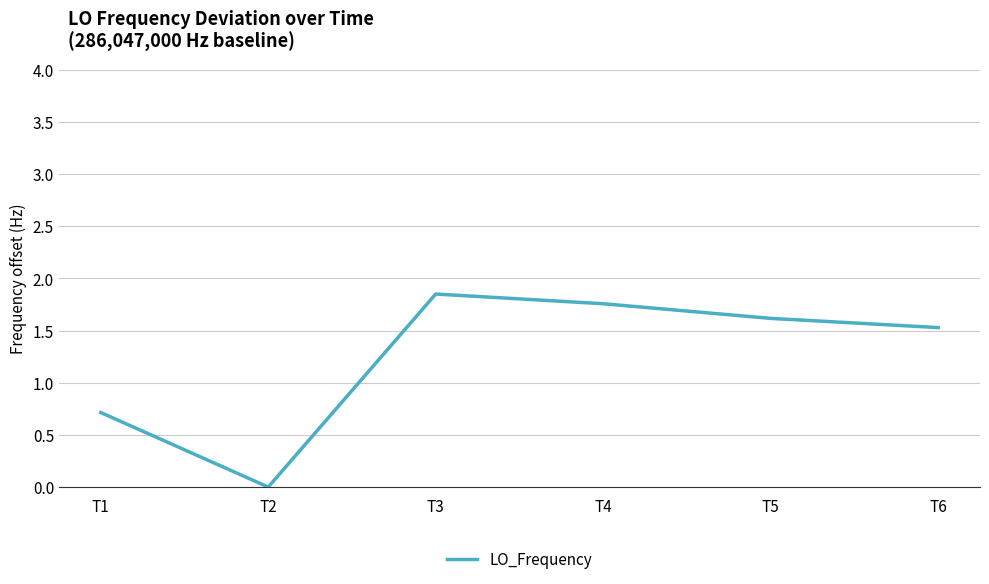

Count the number of categories in the chart.

6